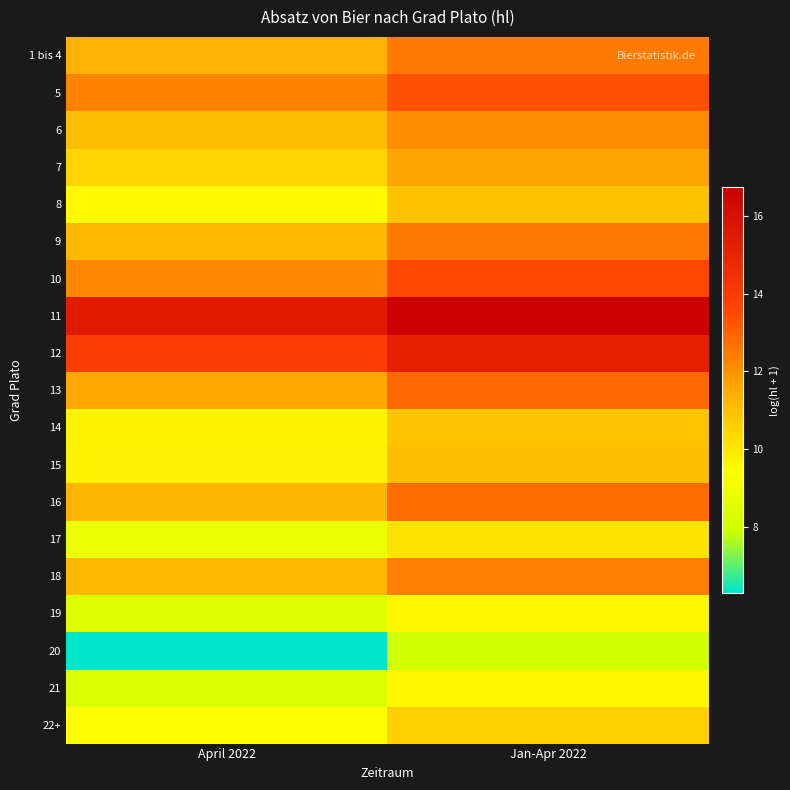

Reading left to right, transcribe all the data shown in this chart.

1 bis 4: April 2022=11.3	Jan-Apr 2022=12.5
5: April 2022=12.3	Jan-Apr 2022=13.3
6: April 2022=11.0	Jan-Apr 2022=12.1
7: April 2022=10.5	Jan-Apr 2022=11.6
8: April 2022=9.5	Jan-Apr 2022=10.9
9: April 2022=11.2	Jan-Apr 2022=12.5
10: April 2022=12.2	Jan-Apr 2022=13.5
11: April 2022=15.5	Jan-Apr 2022=16.7
12: April 2022=13.9	Jan-Apr 2022=15.2
13: April 2022=11.5	Jan-Apr 2022=12.9
14: April 2022=9.7	Jan-Apr 2022=10.9
15: April 2022=9.7	Jan-Apr 2022=11.0
16: April 2022=11.2	Jan-Apr 2022=12.7
17: April 2022=8.8	Jan-Apr 2022=10.1
18: April 2022=11.2	Jan-Apr 2022=12.4
19: April 2022=8.4	Jan-Apr 2022=9.6
20: April 2022=6.3	Jan-Apr 2022=8.0
21: April 2022=8.3	Jan-Apr 2022=9.6
22+: April 2022=9.4	Jan-Apr 2022=10.6